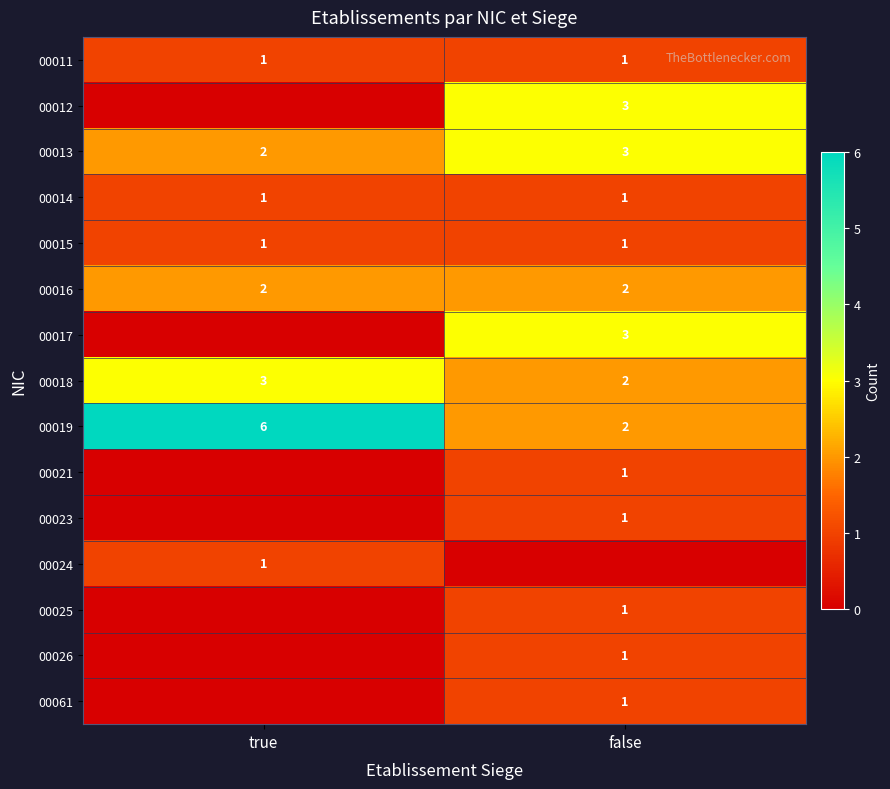

The 00014 series shows 2 at false. True or false?

False